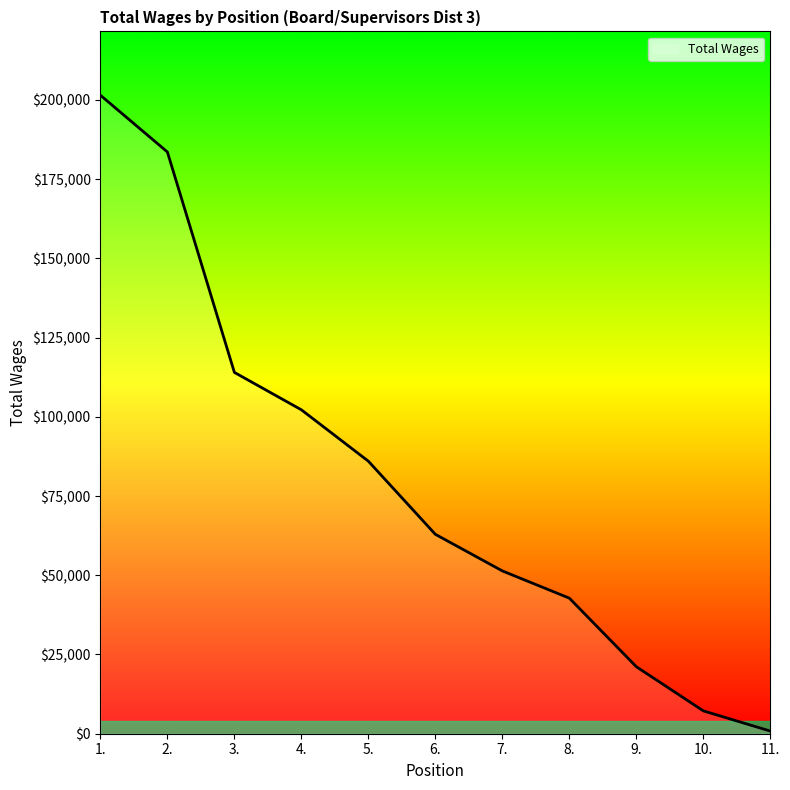

Rank the categories by value from lowest to highest.

11., 10., 9., 8., 7., 6., 5., 4., 3., 2., 1.